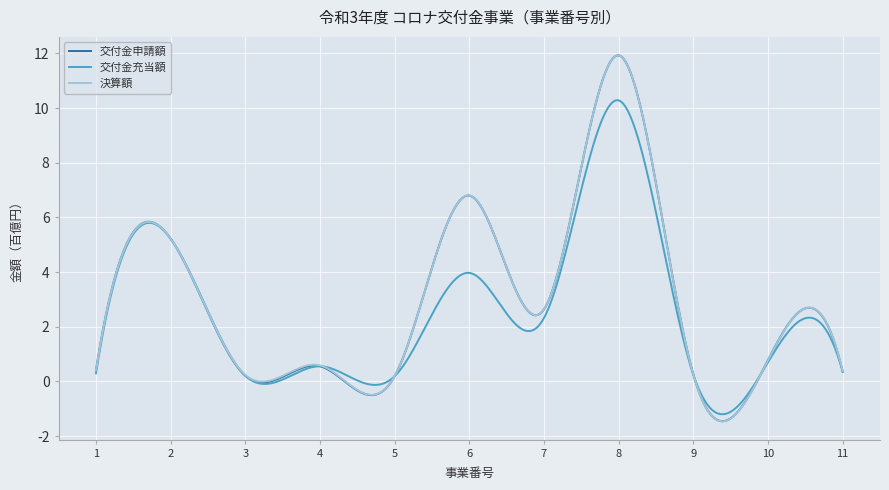

Does the chart display data point markers on the line(s)?

No